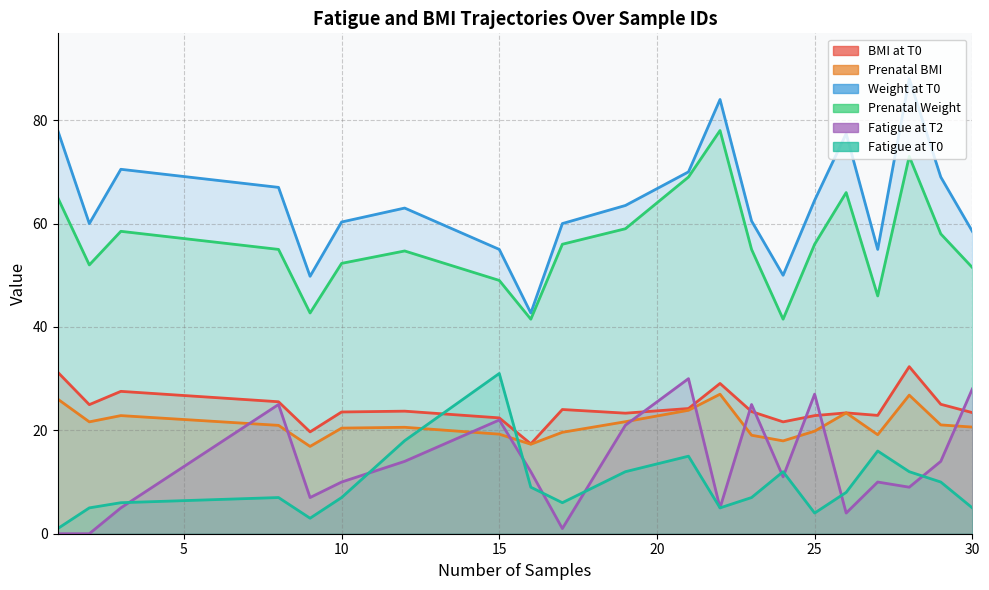

True or false: Prenatal Weight has more than 0 interior local peaks.

True